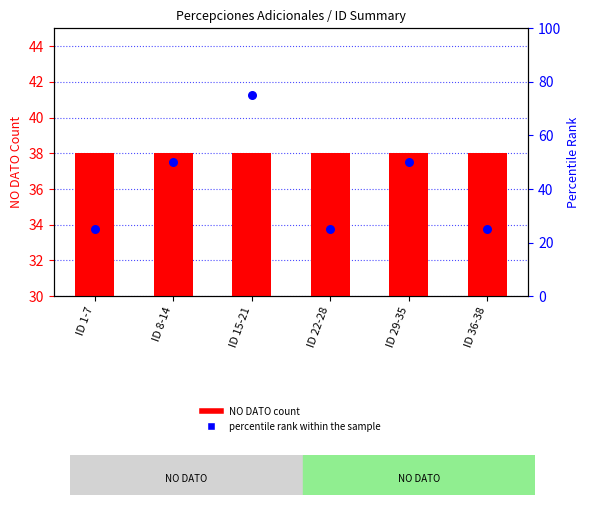

What are all the series names shown in the legend?

NO DATO count, percentile rank within the sample